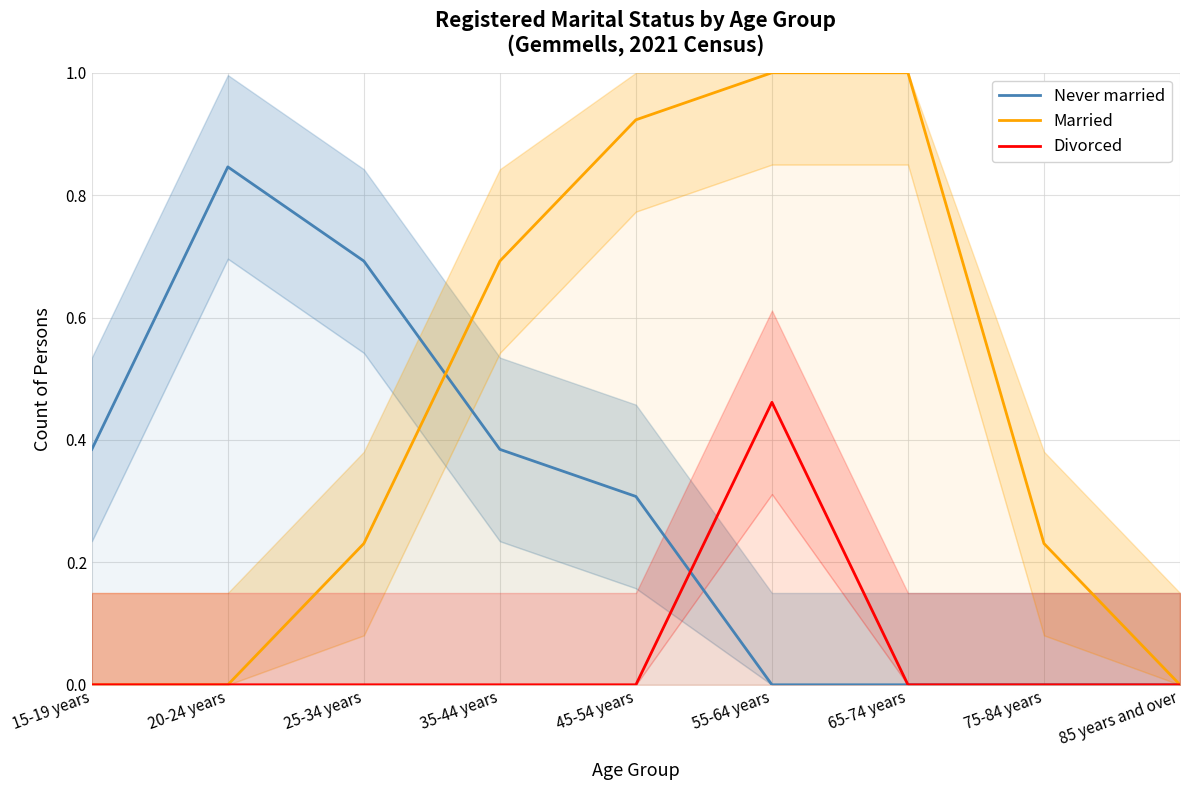

How many interior local peaks does the Divorced series have?

1